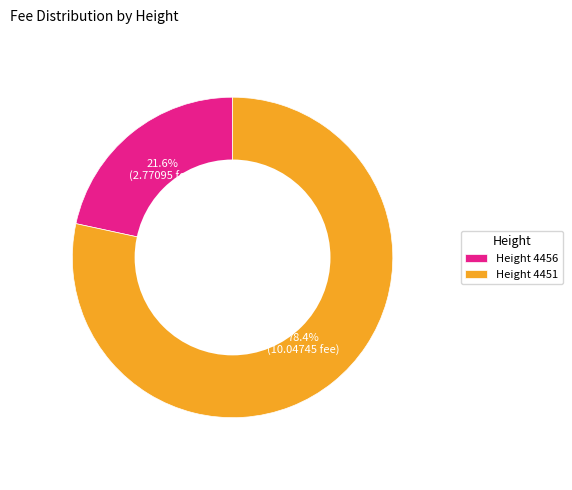

Which slice is the smallest?

Height 4456